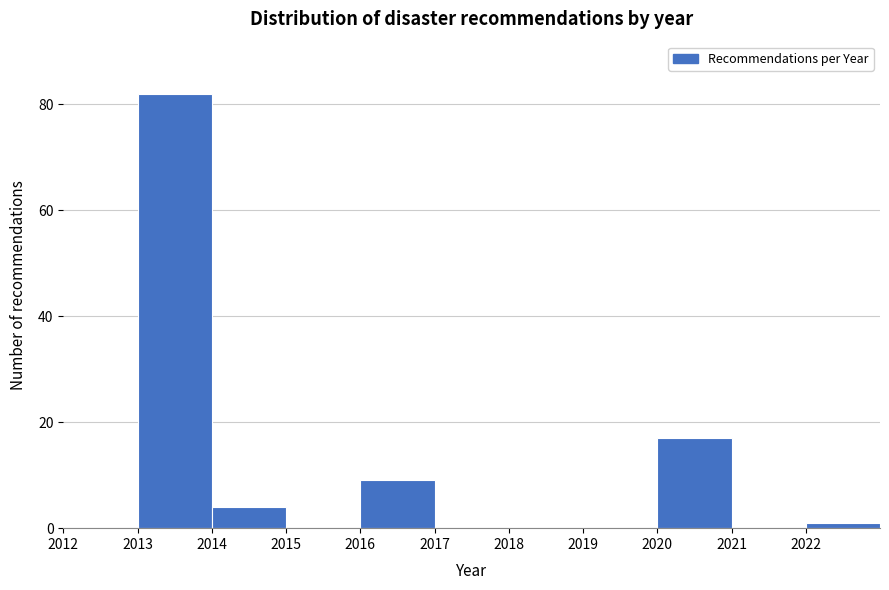

Reading left to right, transcribe this chart: for each bar, give the range it covers on the x-axis and its height. The values are not printed on the chart, so give them approximately, as read against the axis.

2012 to 2013: 0
2013 to 2014: 82
2014 to 2015: 4
2015 to 2016: 0
2016 to 2017: 10
2017 to 2018: 0
2018 to 2019: 0
2019 to 2020: 0
2020 to 2021: 18
2021 to 2022: 0
2022 to 2023: under 2